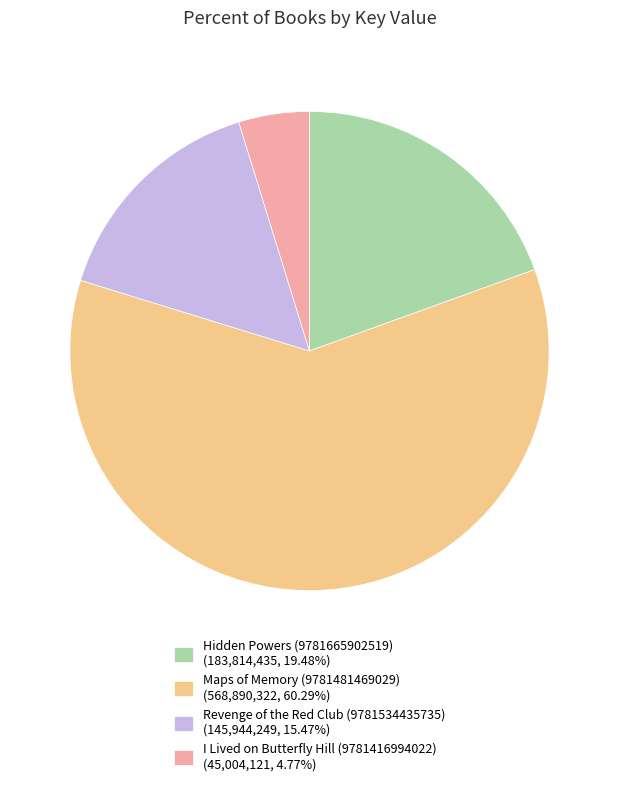

Does Maps of Memory (9781481469029) (568,890,322, 60.29%) represent more than half of the total?

Yes